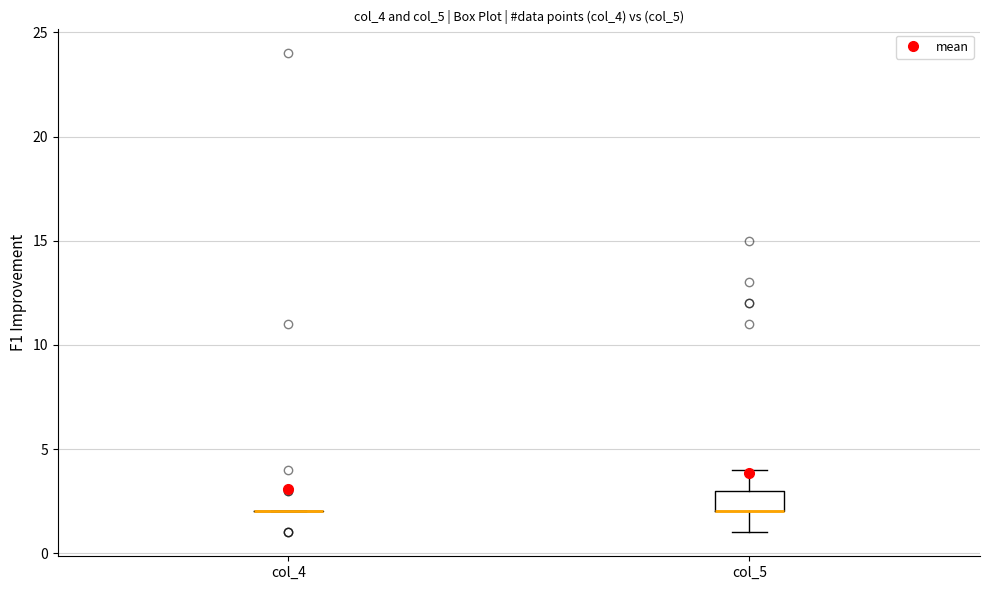

Which box is the tallest, from its lower edge to its upper edge?

col_5